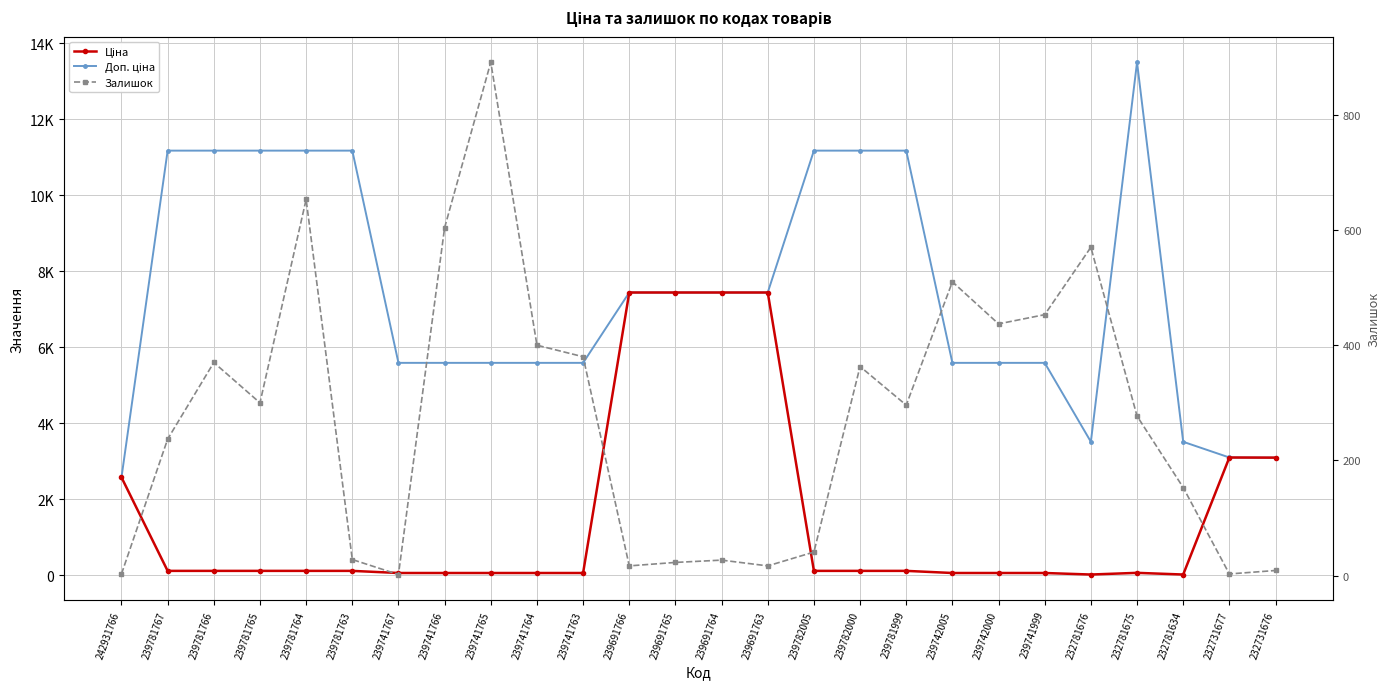

What is the smallest value displayed?

2.0